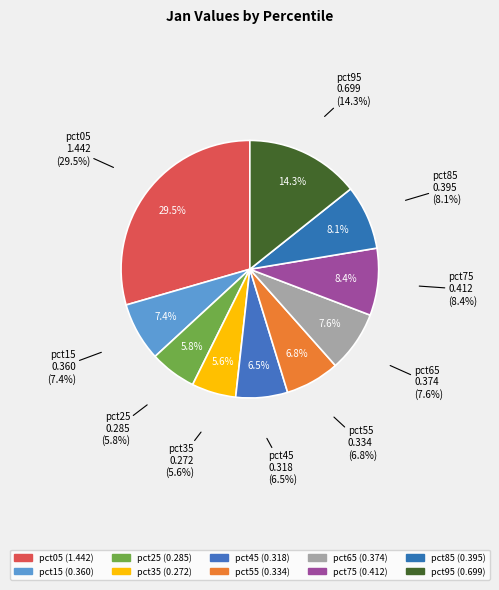

How many slices are in this pie chart?

10